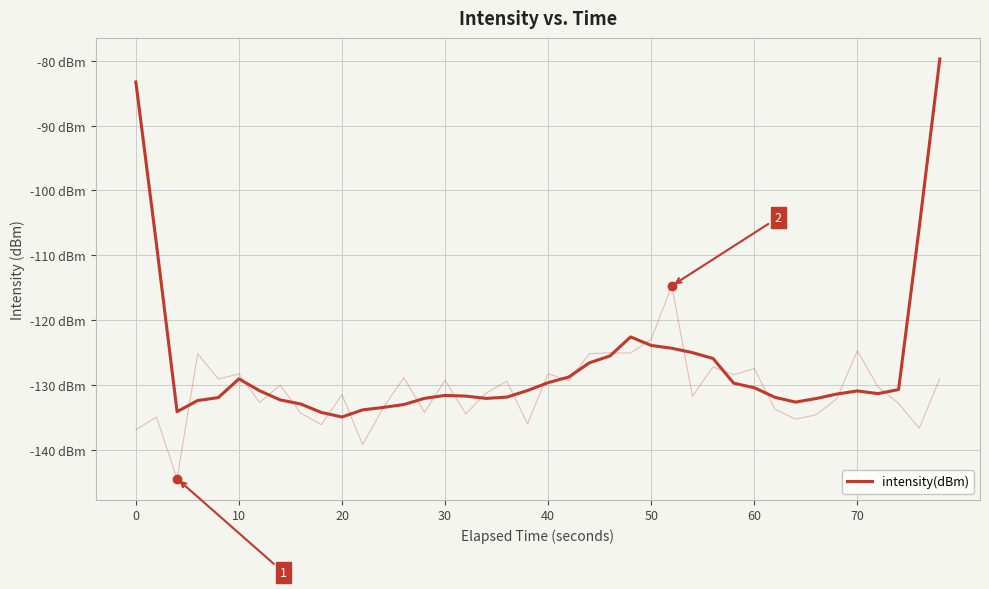

Count the number of data series in this chart.

1